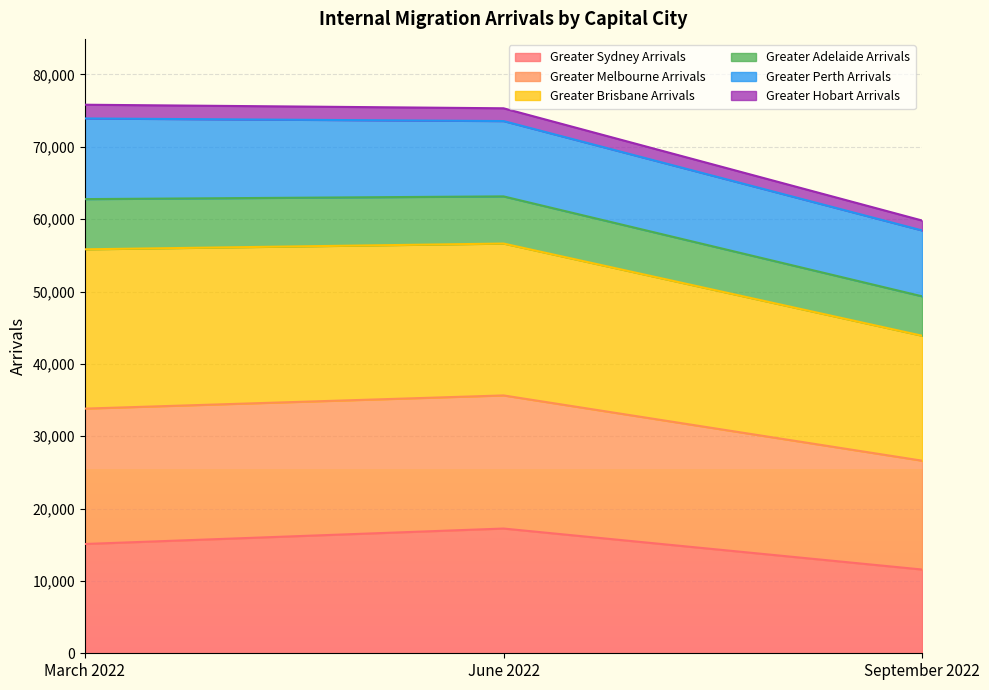

Which has a higher value, September 2022 or June 2022?

June 2022